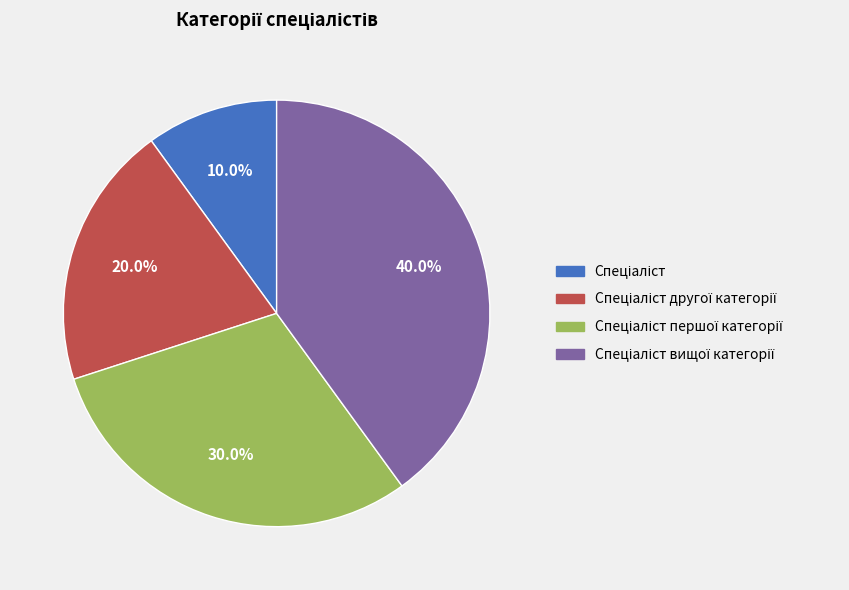

Is there a majority slice in this chart?

No